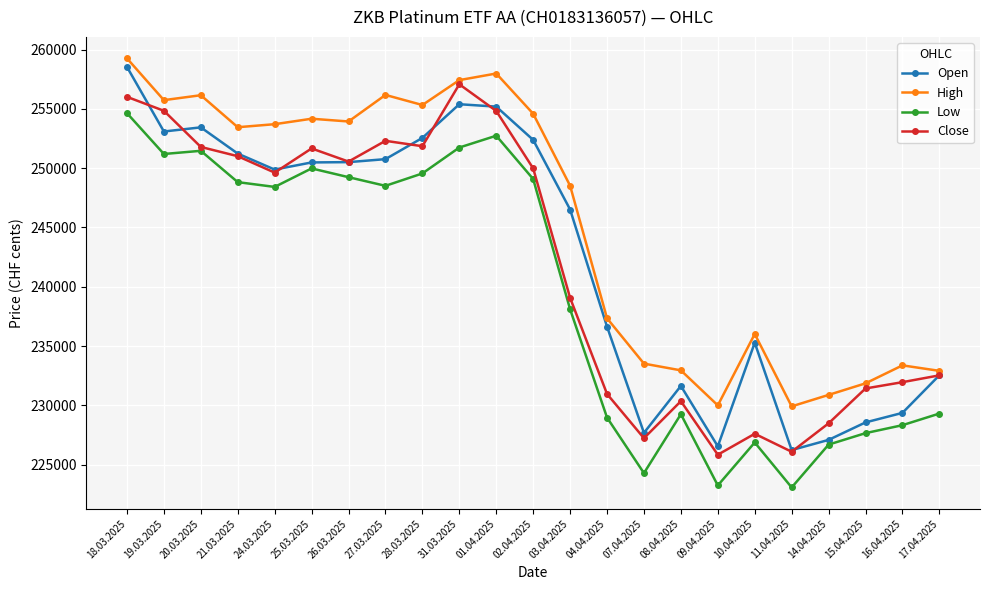

What is the label of the 4th point from the left?

21.03.2025